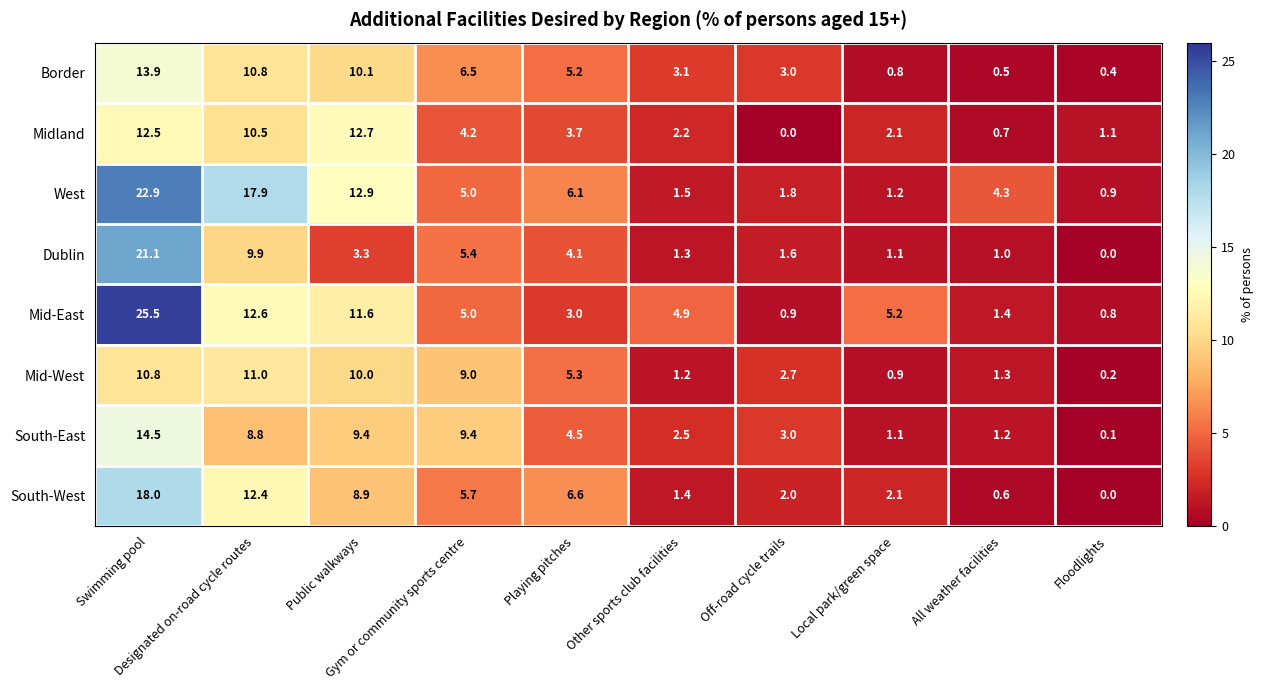

At how many categories does at least one series exceed 2?

9